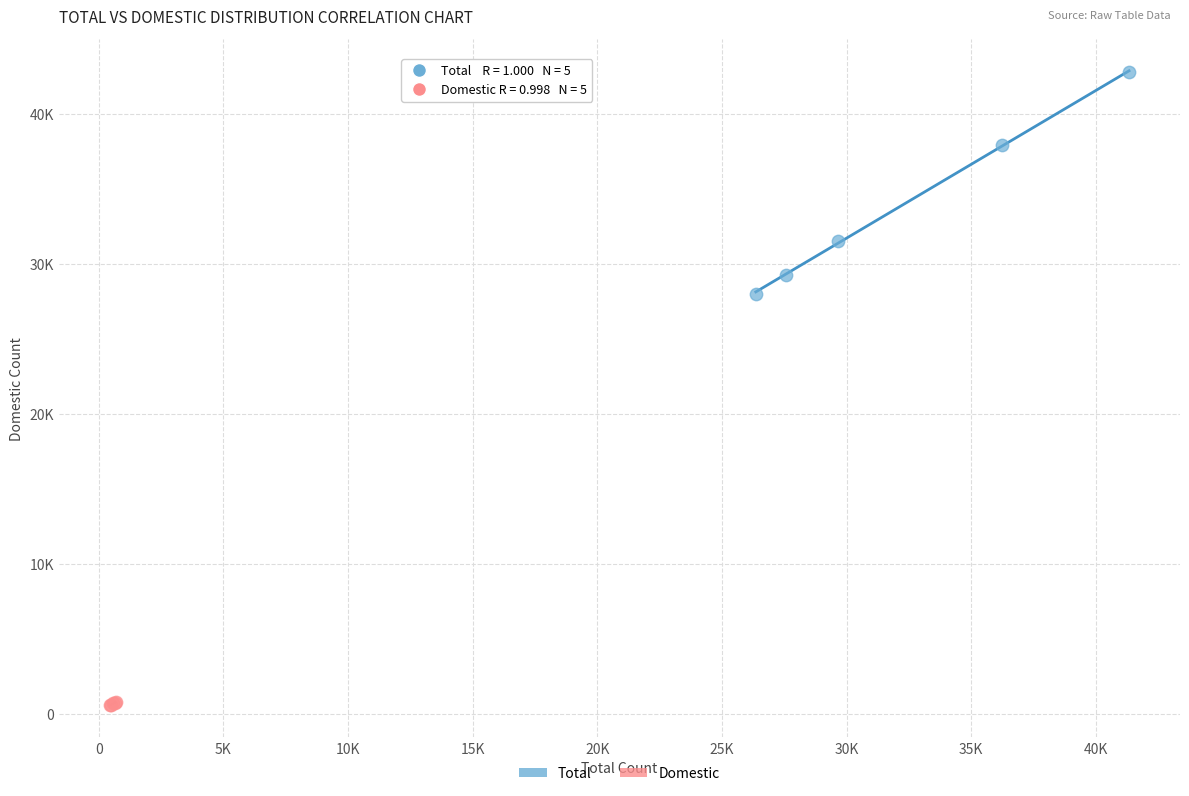

Which series has the widest spread of Y values?

Total